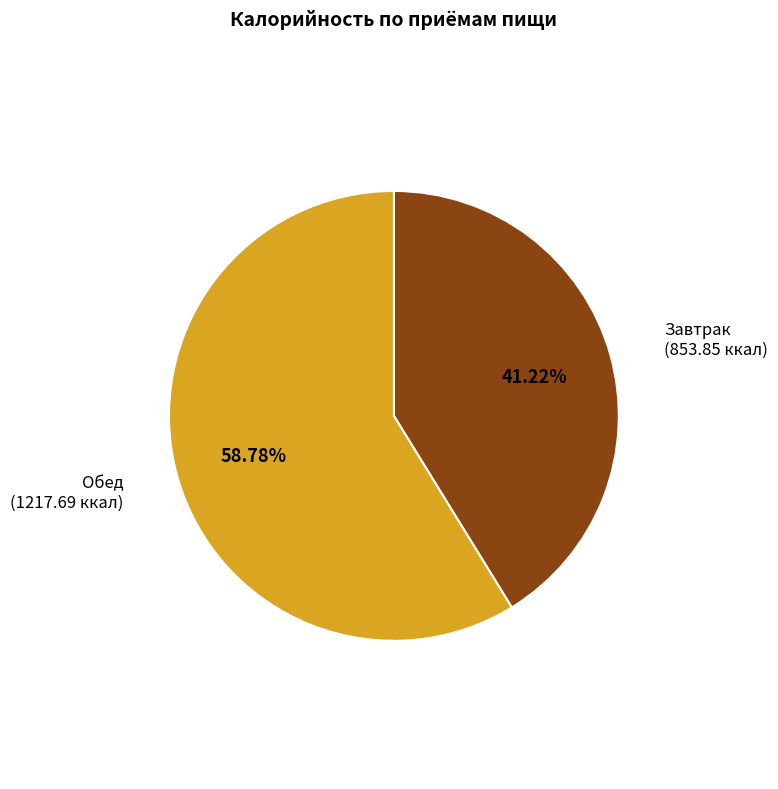

Rank the categories by value from highest to lowest.

Обед, Завтрак